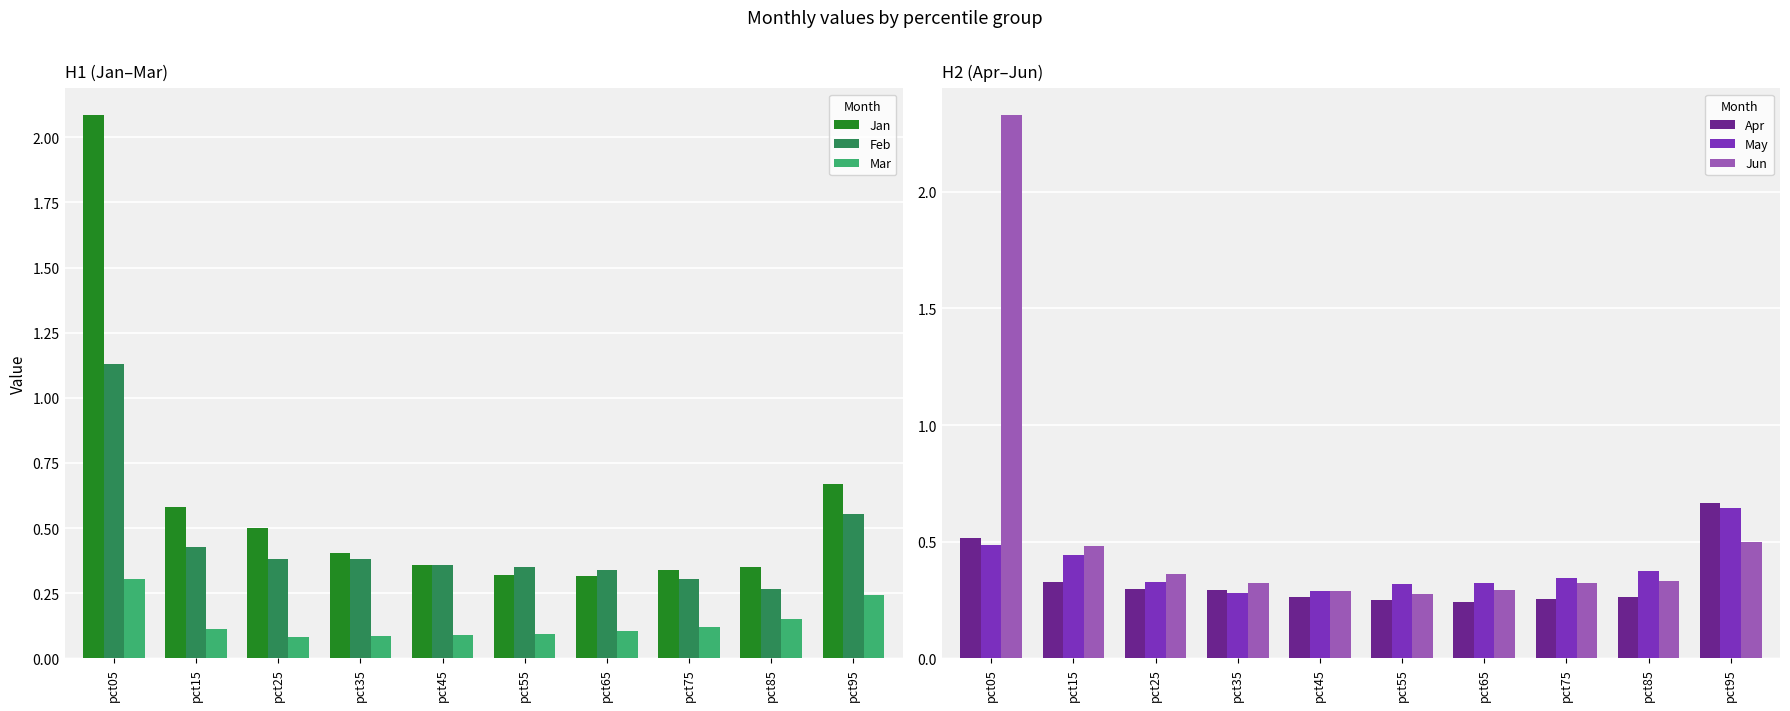

Reading left to right, transcribe all the data shown in this chart.

Jan: 2.1	0.6	0.5	0.4	0.4	0.3	0.3	0.3	0.4	0.7
Feb: 1.1	0.4	0.4	0.4	0.4	0.4	0.3	0.3	0.3	0.6
Mar: 0.3	0.1	0.1	0.1	0.1	0.1	0.1	0.1	0.1	0.2
Apr: 0.5	0.3	0.3	0.3	0.3	0.3	0.2	0.3	0.3	0.7
May: 0.5	0.4	0.3	0.3	0.3	0.3	0.3	0.3	0.4	0.6
Jun: 2.3	0.5	0.4	0.3	0.3	0.3	0.3	0.3	0.3	0.5